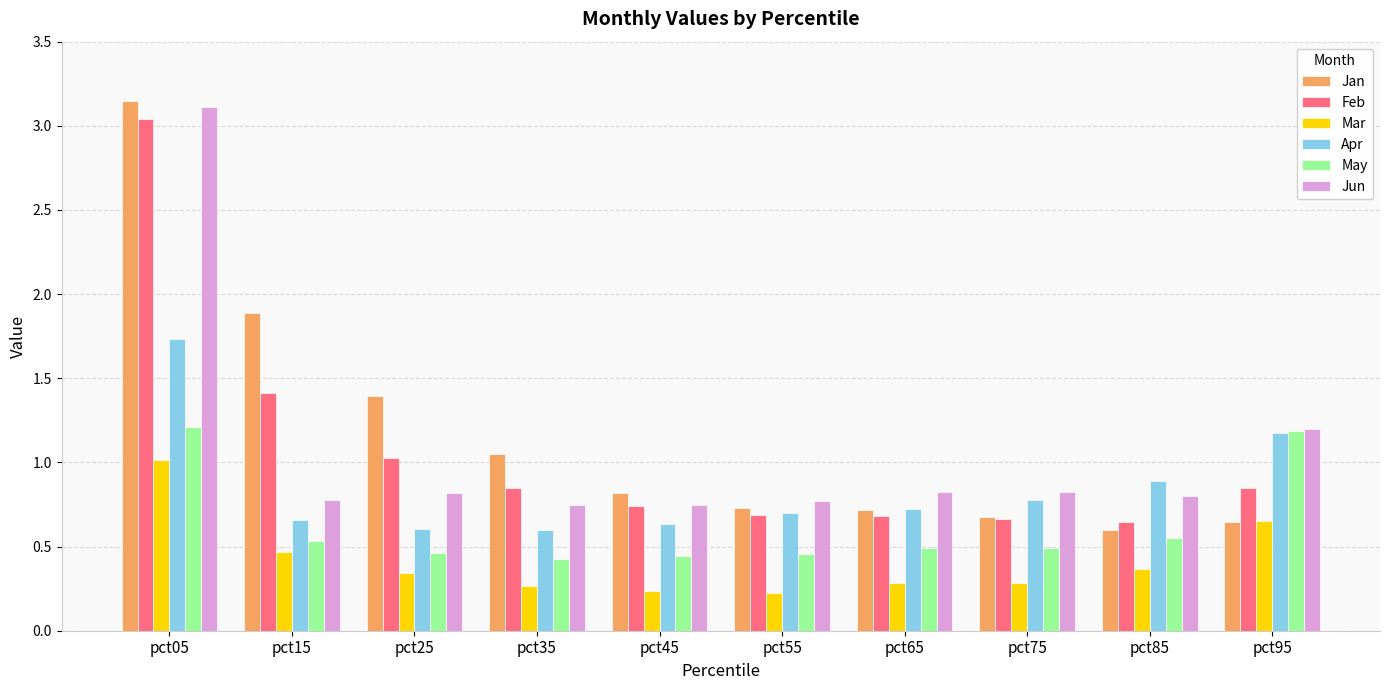

What is the total value across all series at pct95?

5.7